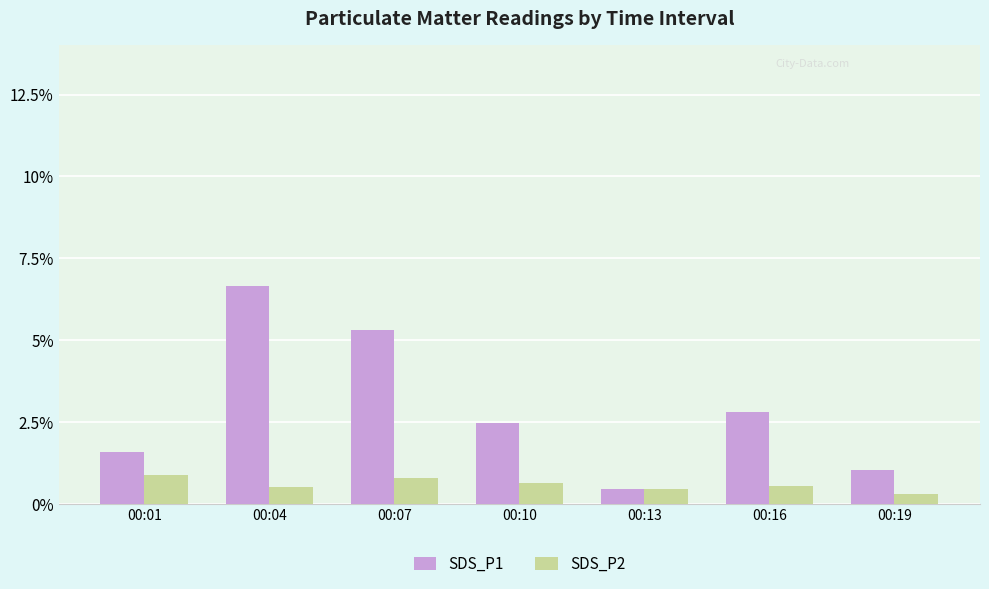

What is the difference between the maximum and minimum values in the SDS_P1 series?

6.2